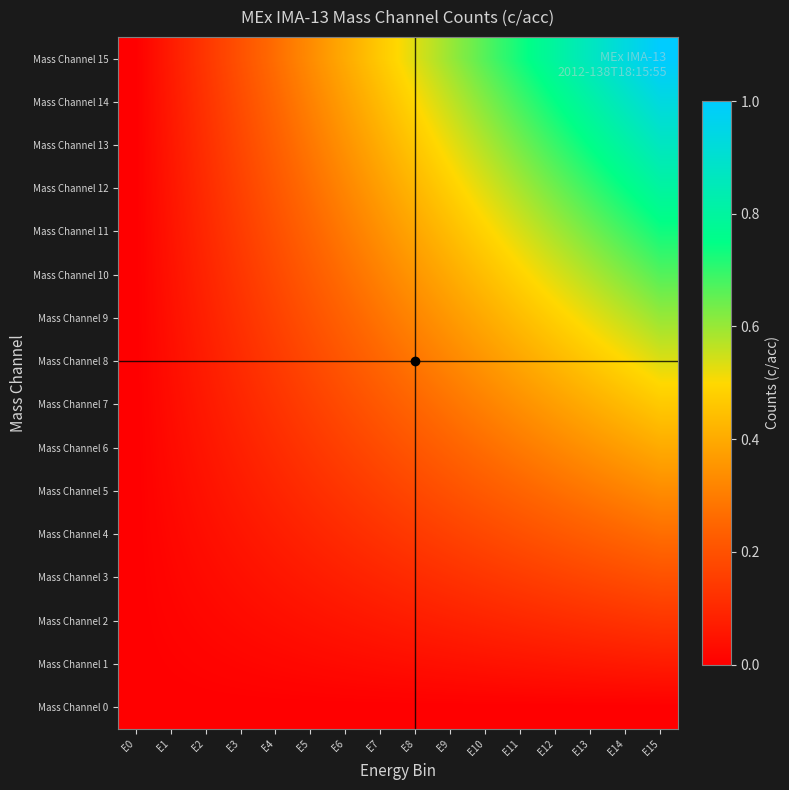

What is the maximum value shown in the chart?

1.0